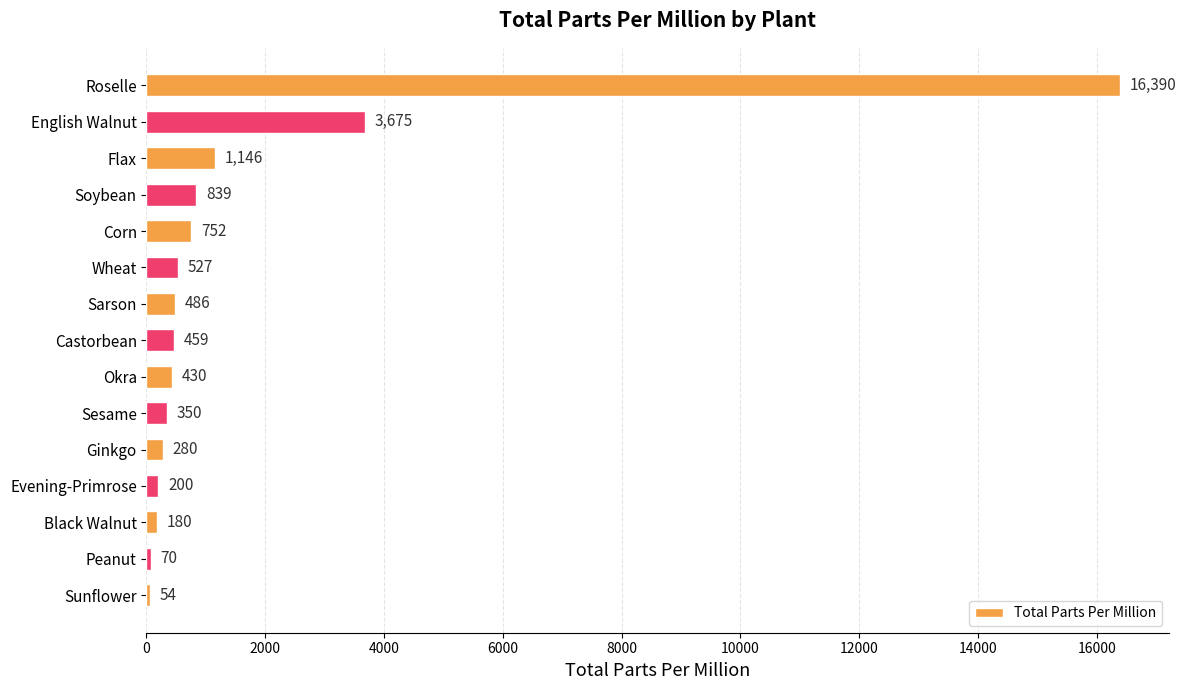

Reading top to bottom, what are all the values shown in this chart?

Roselle=16390	English Walnut=3675	Flax=1146	Soybean=839	Corn=752	Wheat=527	Sarson=486	Castorbean=459	Okra=430	Sesame=350	Ginkgo=280	Evening-Primrose=200	Black Walnut=180	Peanut=70	Sunflower=54